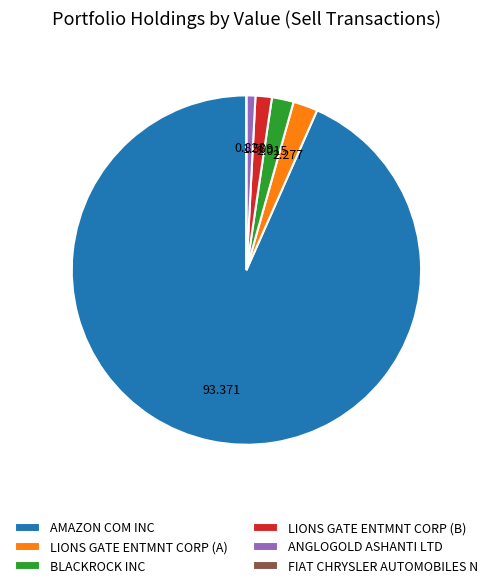

The LIONS GATE ENTMNT CORP (B) slice represents 2% of the pie. True or false?

True